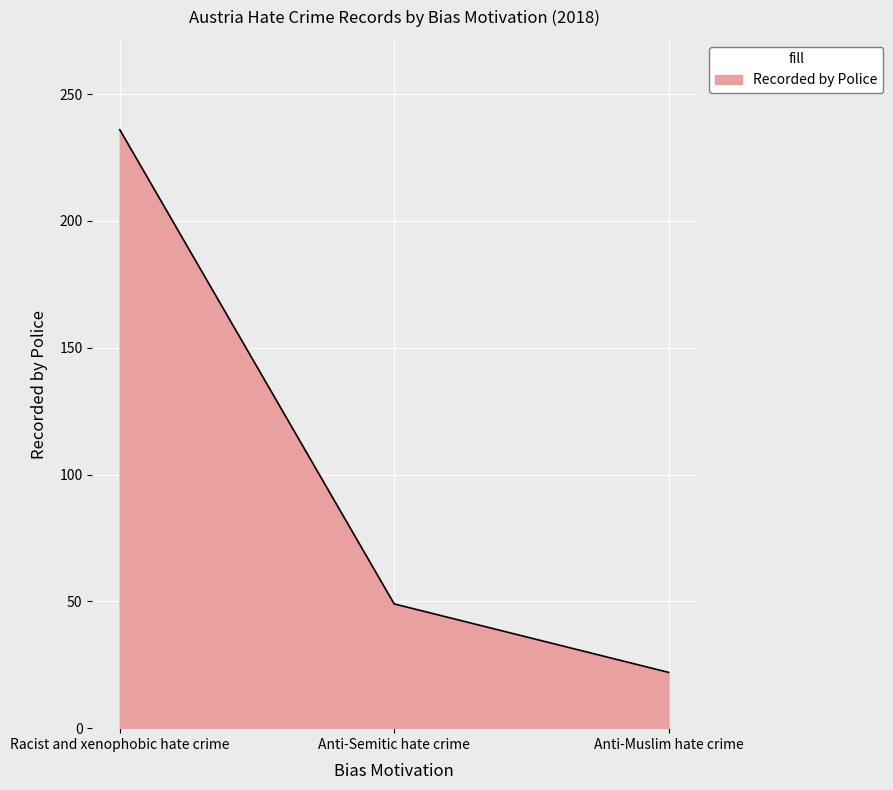

What is the change in value from Anti-Semitic hate crime to Anti-Muslim hate crime?

-27